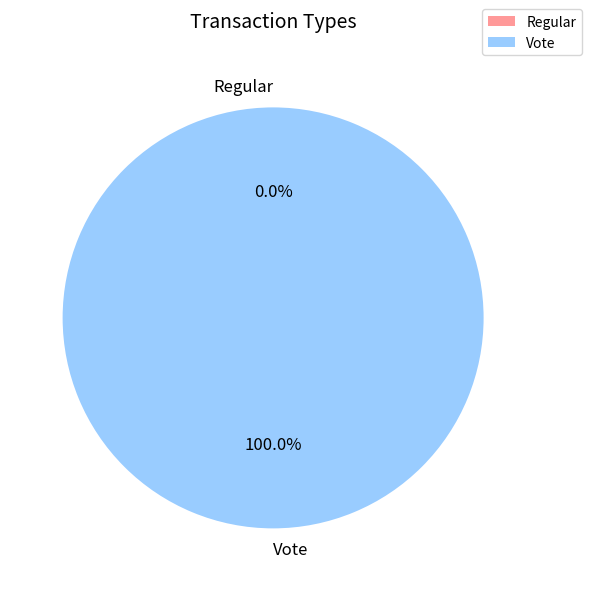

How many slices are in this pie chart?

2